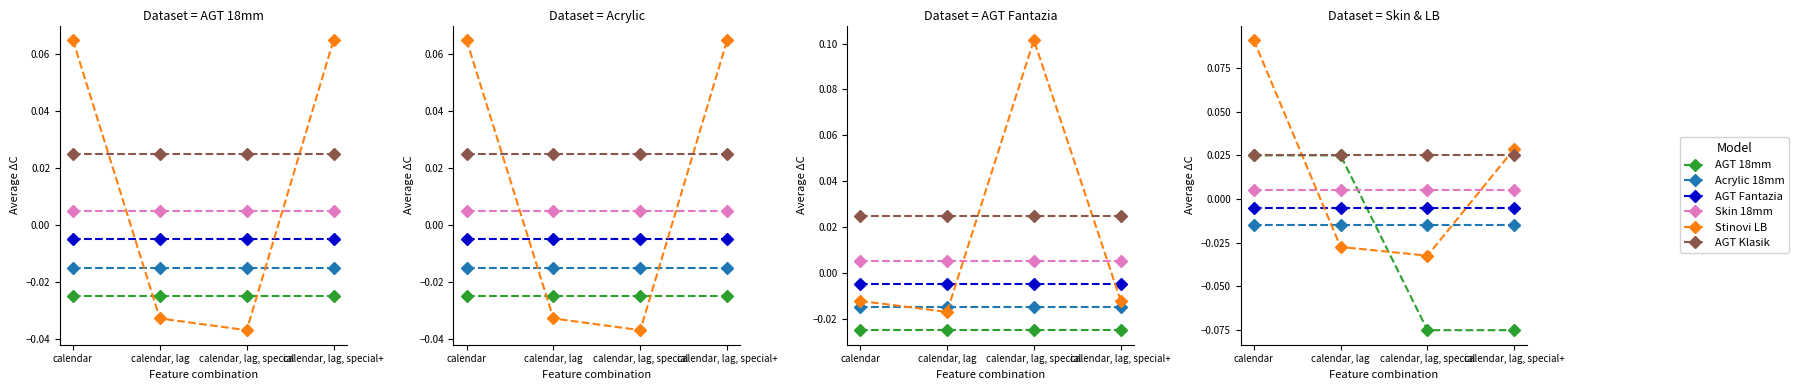

Which series has the largest range (max minus min)?

Stinovi LB